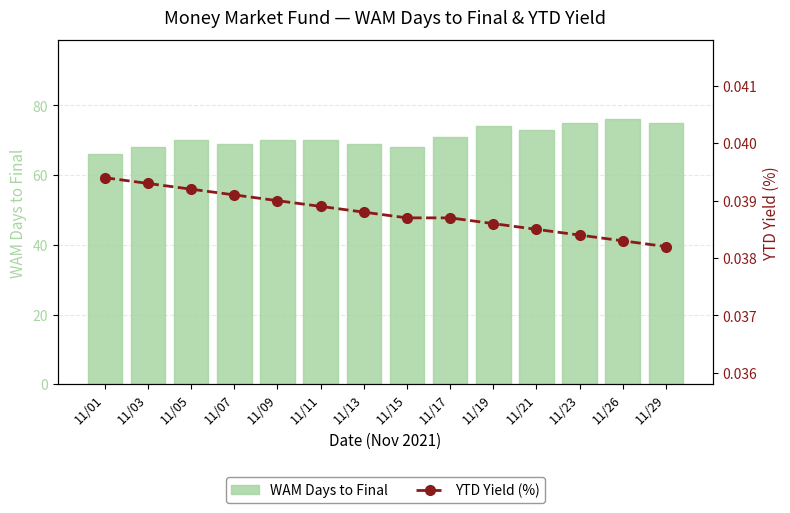

Reading right to left, list all the values displayed in this chart.

WAM Days to Final: 11/29=75.0	11/26=76.0	11/23=75.0	11/21=73.0	11/19=74.0	11/17=71.0	11/15=68.0	11/13=69.0	11/11=70.0	11/09=70.0	11/07=69.0	11/05=70.0	11/03=68.0	11/01=66.0
YTD Yield (%): 11/29=0.0	11/26=0.0	11/23=0.0	11/21=0.0	11/19=0.0	11/17=0.0	11/15=0.0	11/13=0.0	11/11=0.0	11/09=0.0	11/07=0.0	11/05=0.0	11/03=0.0	11/01=0.0